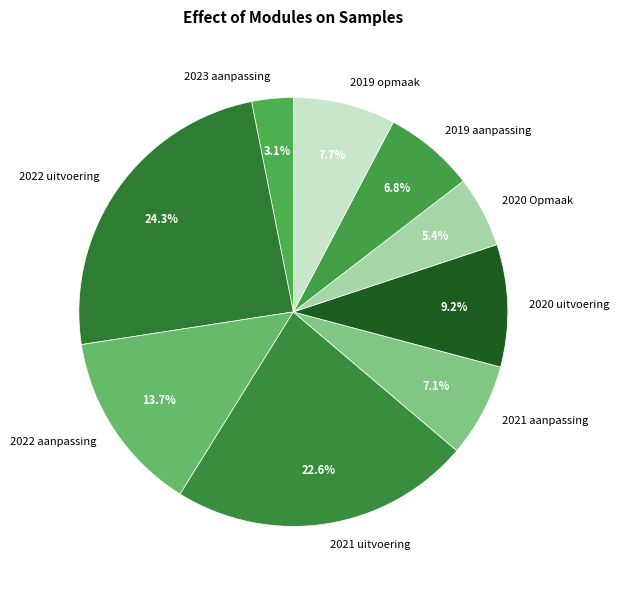

To the nearest percent, what portion does 2023 aanpassing represent?

3%